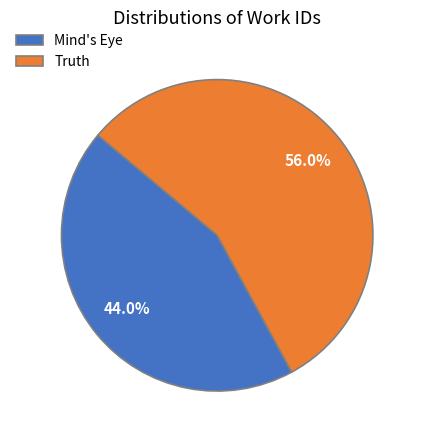

To the nearest percent, what is the average slice percentage?

50%